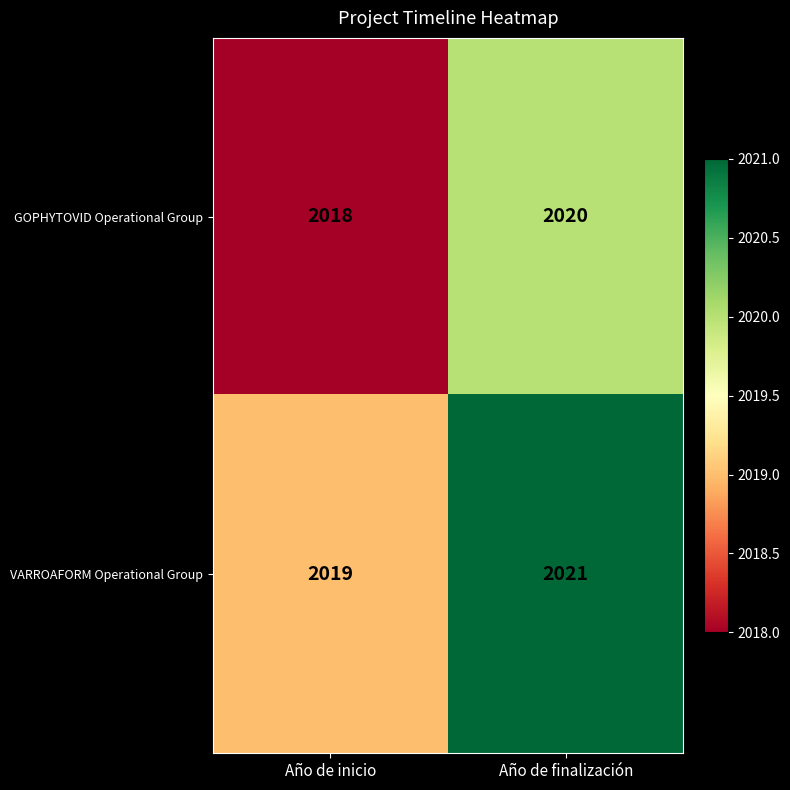

At Año de finalización, list the series in order from largest to smallest.

VARROAFORM Operational Group, GOPHYTOVID Operational Group